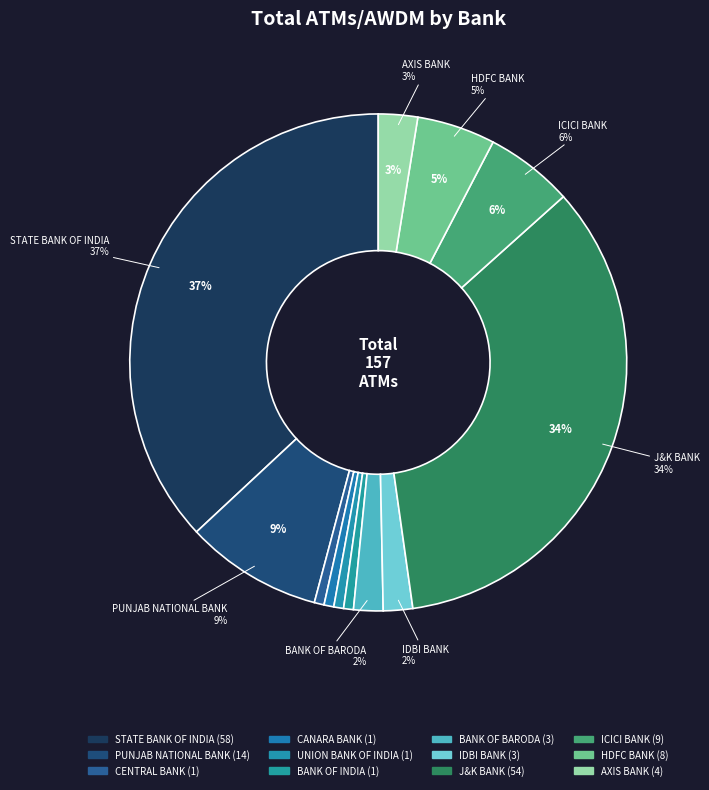

What percentage do PUNJAB NATIONAL BANK and ICICI BANK together represent?

14.6%